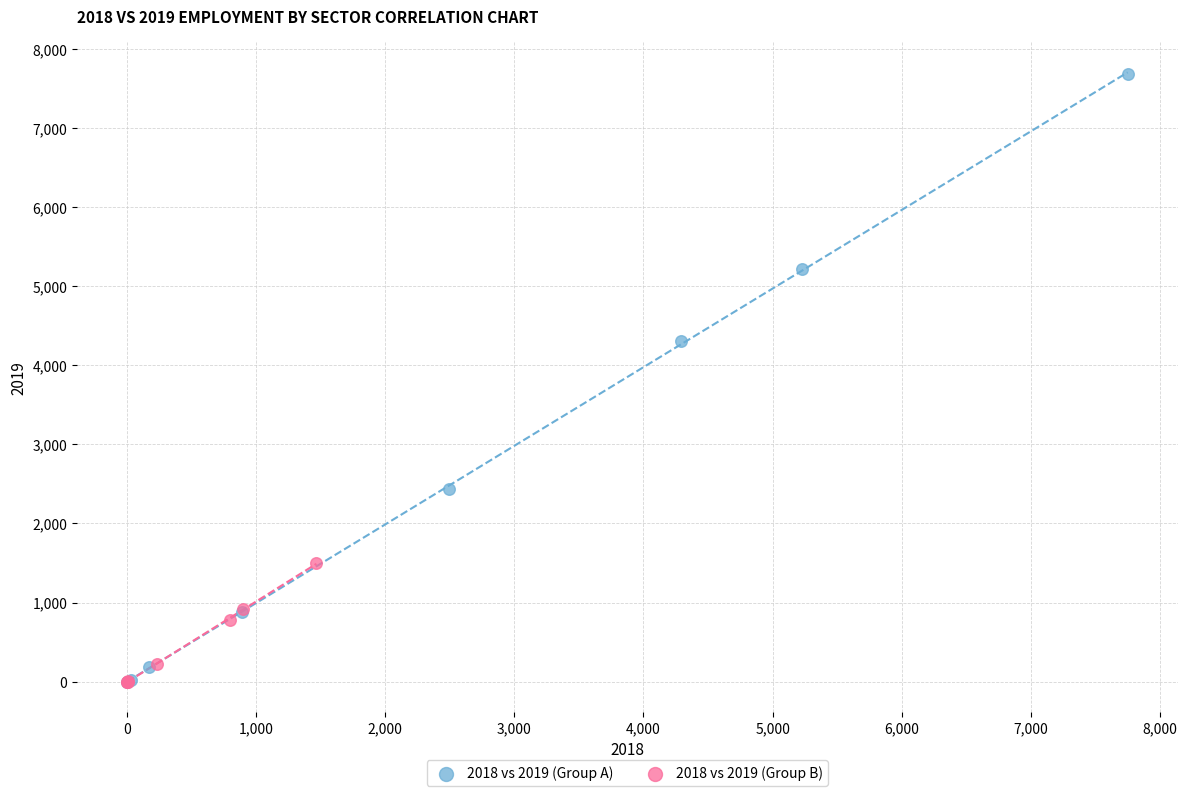

Which series contains the highest Y value?

2018 vs 2019 (Group A)